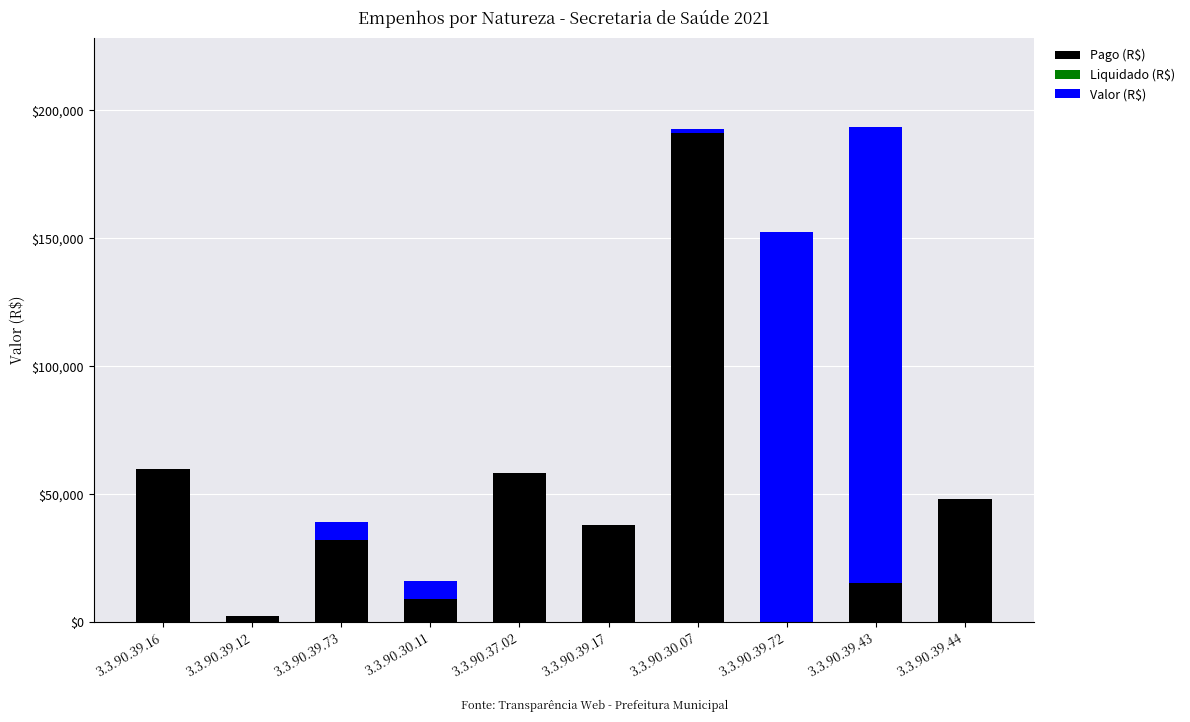

Does the chart contain stacked bars?

Yes